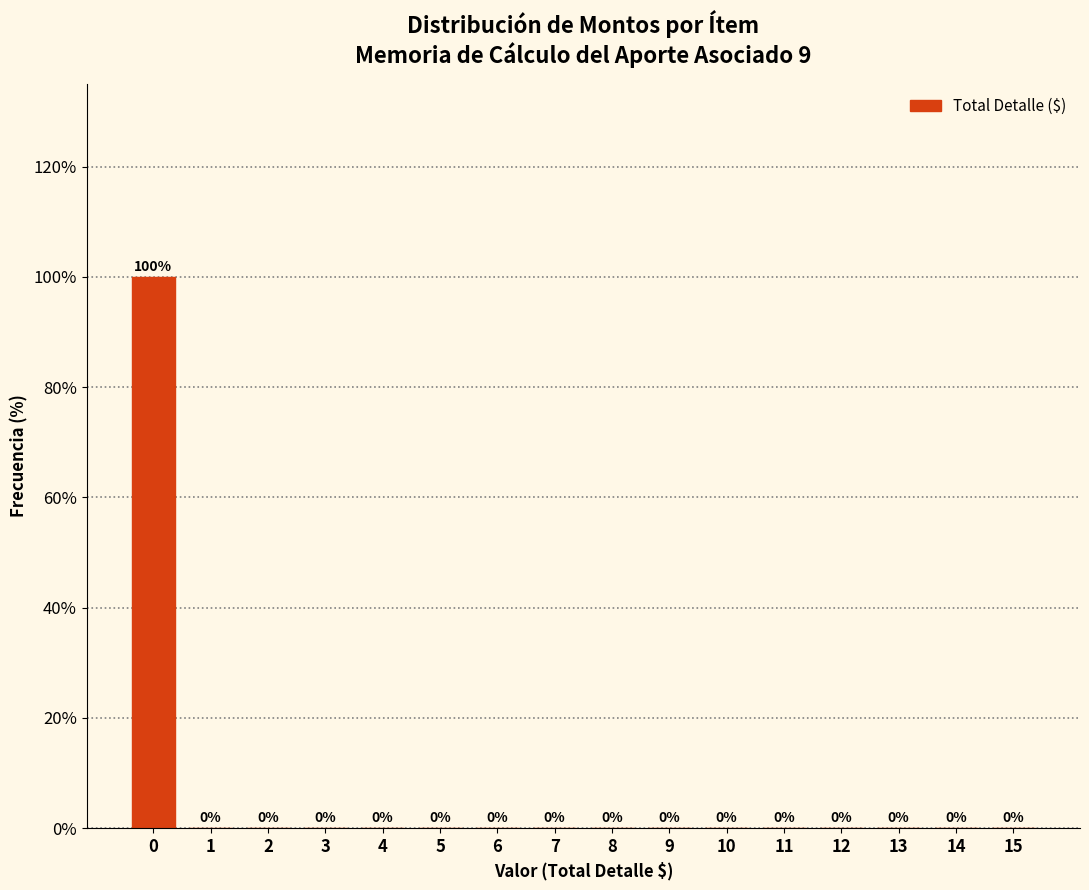

Reading right to left, list all the values displayed in this chart.

15=0	14=0	13=0	12=0	11=0	10=0	9=0	8=0	7=0	6=0	5=0	4=0	3=0	2=0	1=0	0=100